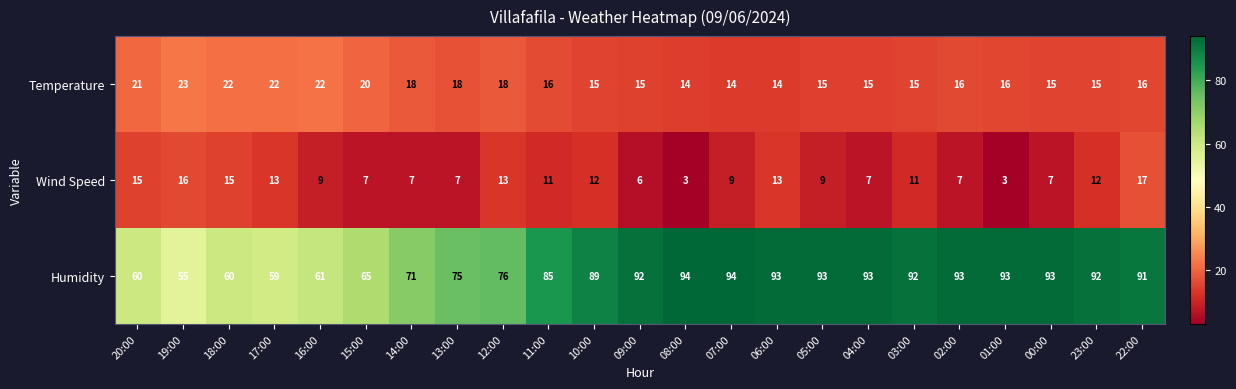

What is the sum of the Temperature values at 00:00 and 20:00?

36